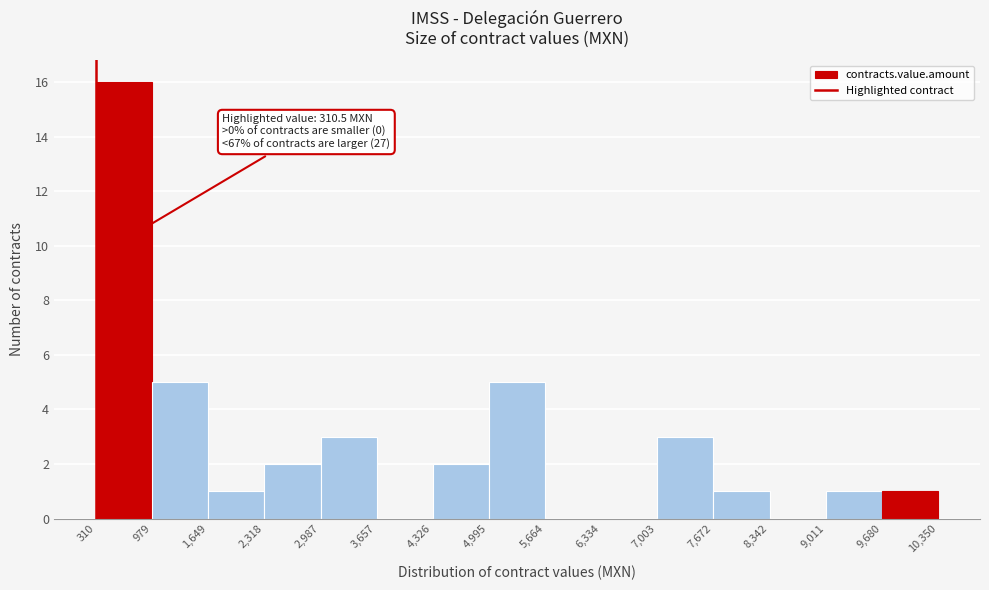

Over which range of the x-axis is the bar tallest?

310 to 979